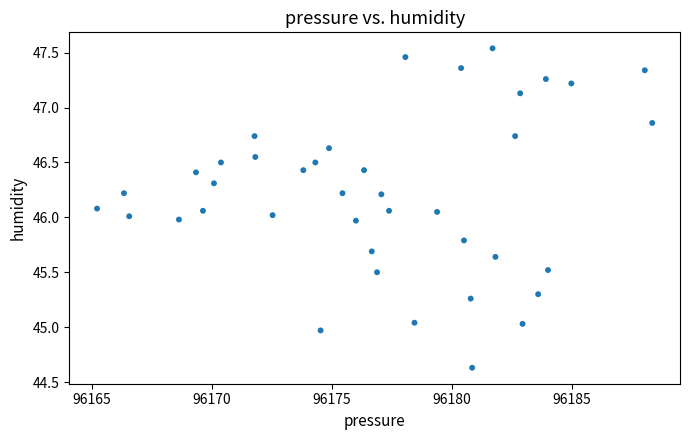

What is the range of Y values (max minus min)?

2.9